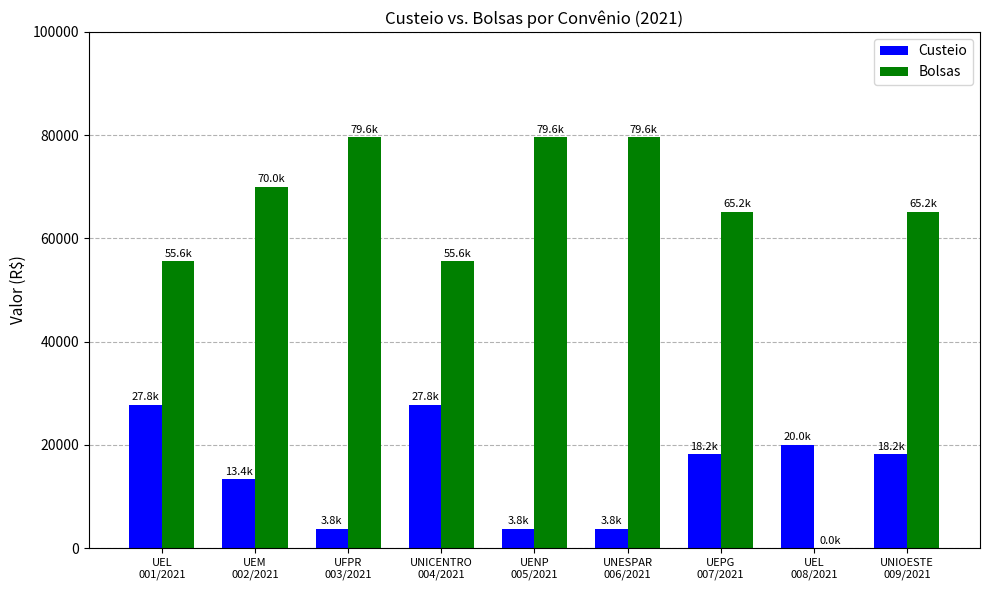

What is the sum of all Bolsas values?

550080.0